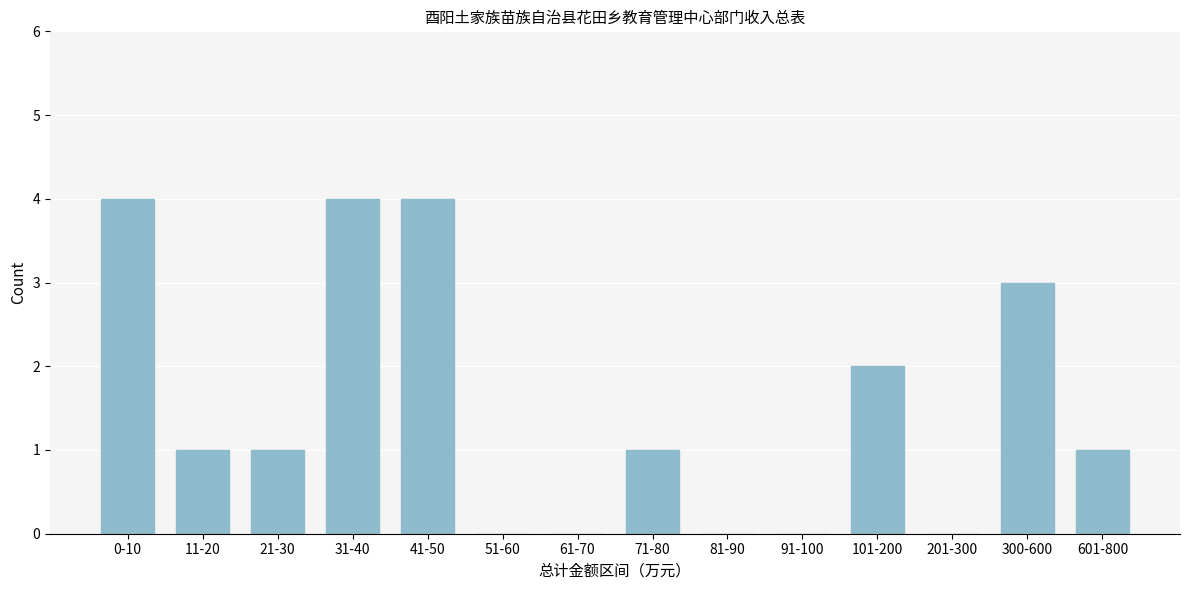

Reading right to left, extract all data points from this chart.

601-800=1	300-600=3	201-300=0	101-200=2	91-100=0	81-90=0	71-80=1	61-70=0	51-60=0	41-50=4	31-40=4	21-30=1	11-20=1	0-10=4